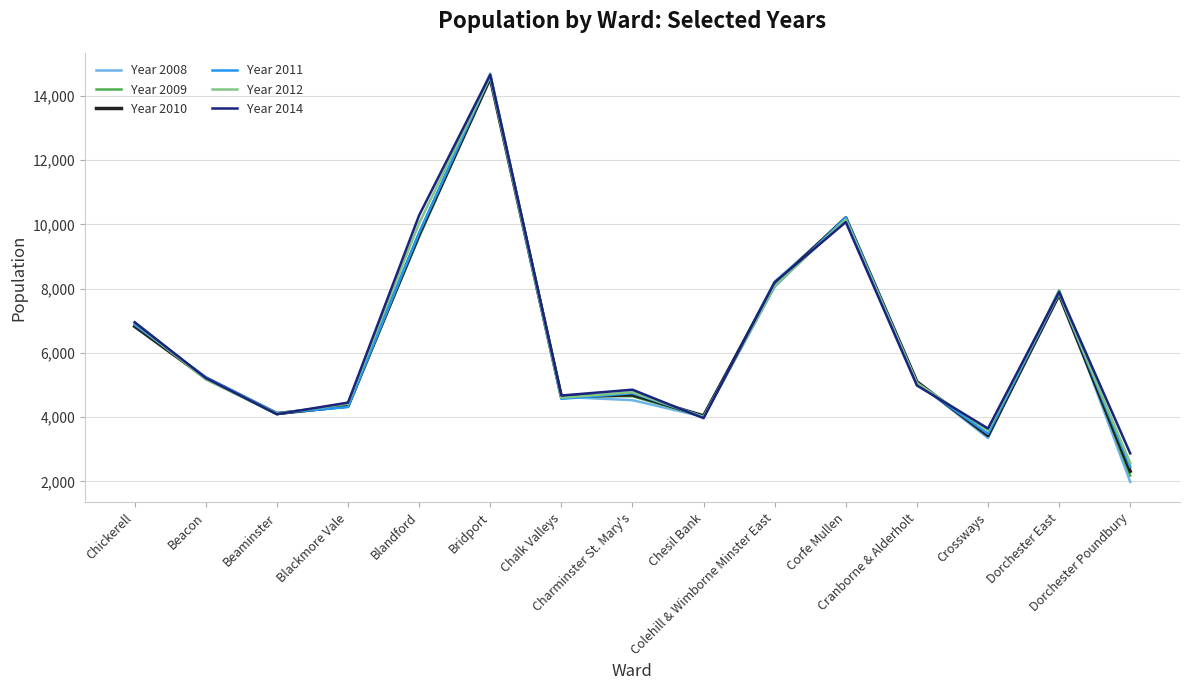

What is the difference between the highest and lowest values at Colehill & Wimborne Minster East?

157